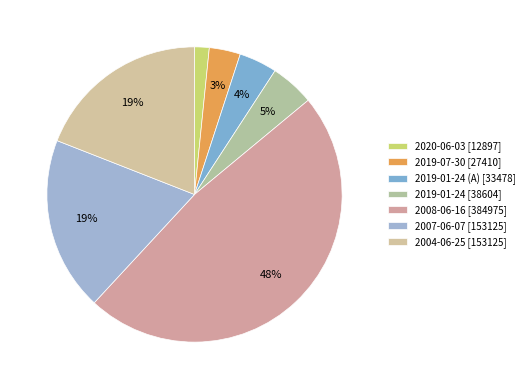

How many segments does this pie chart have?

7